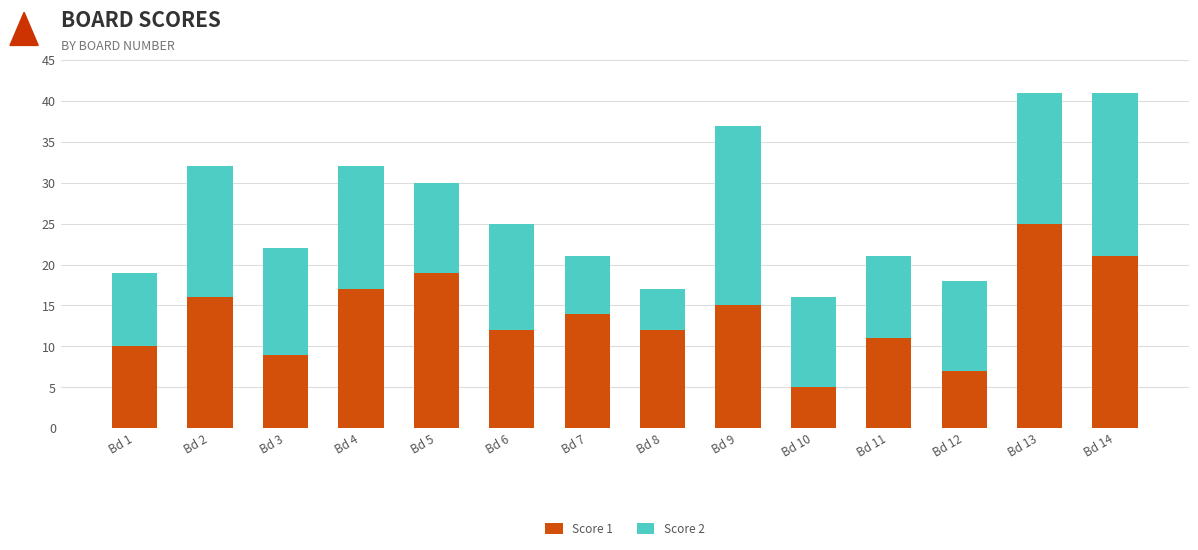

The value of Score 1 at Bd 10 is 7. True or false?

False